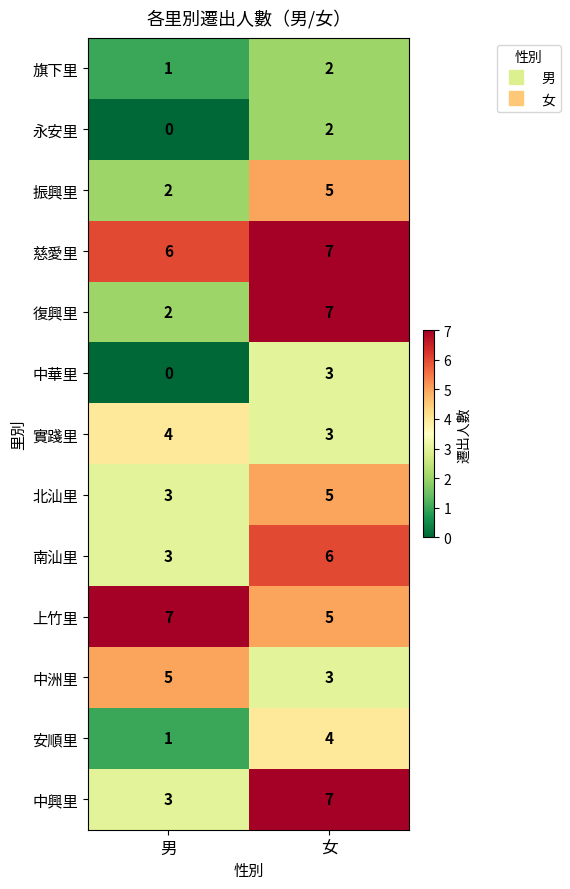

Which series has the largest range (max minus min)?

復興里